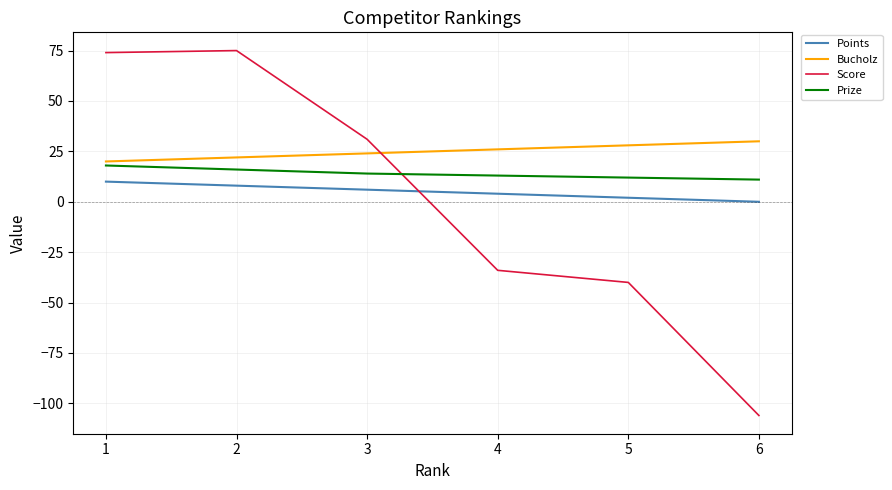

What value does the Score series have at 4, to the nearest 10?

-30